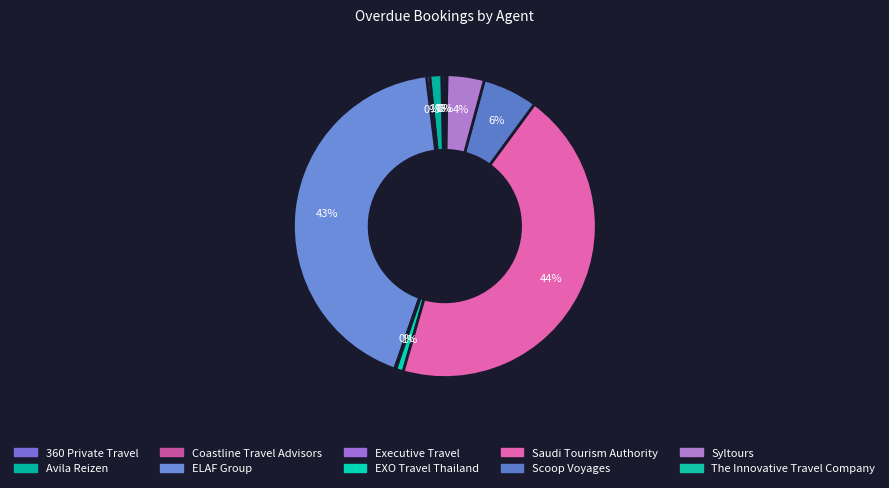

Is it true that Avila Reizen is 14% of the pie?

False